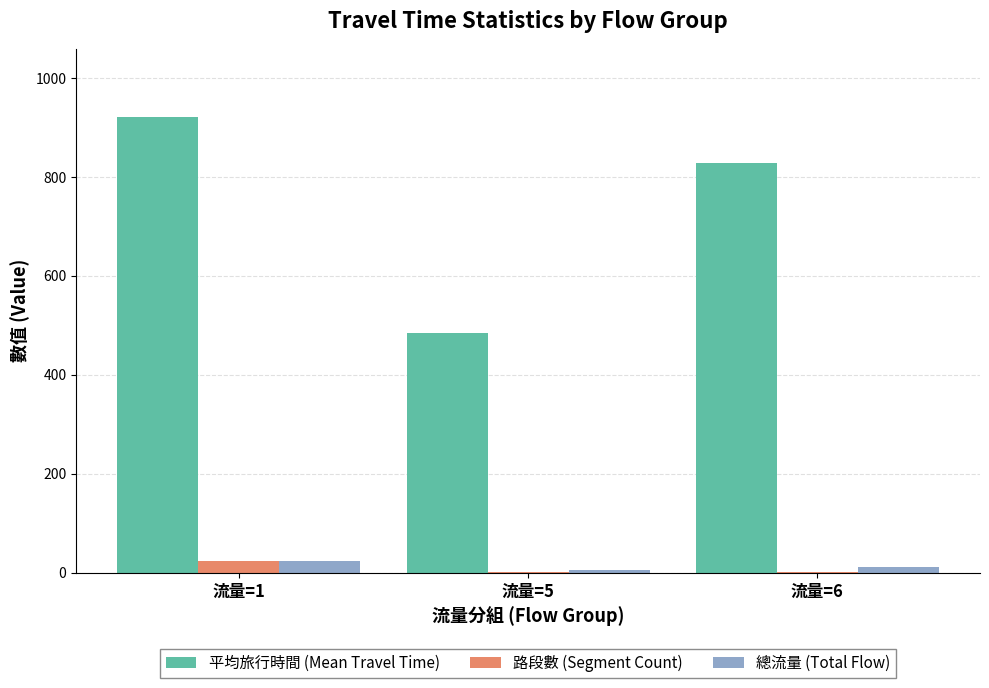

Which series changed the most between 流量=5 and 流量=6?

平均旅行時間 (Mean Travel Time)